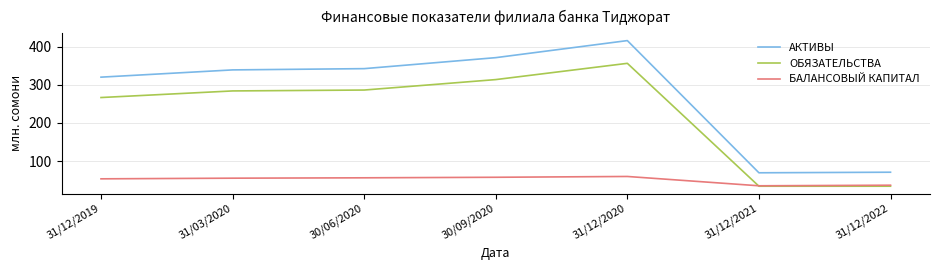

What is the lowest value of the ОБЯЗАТЕЛЬСТВА series?

34.1